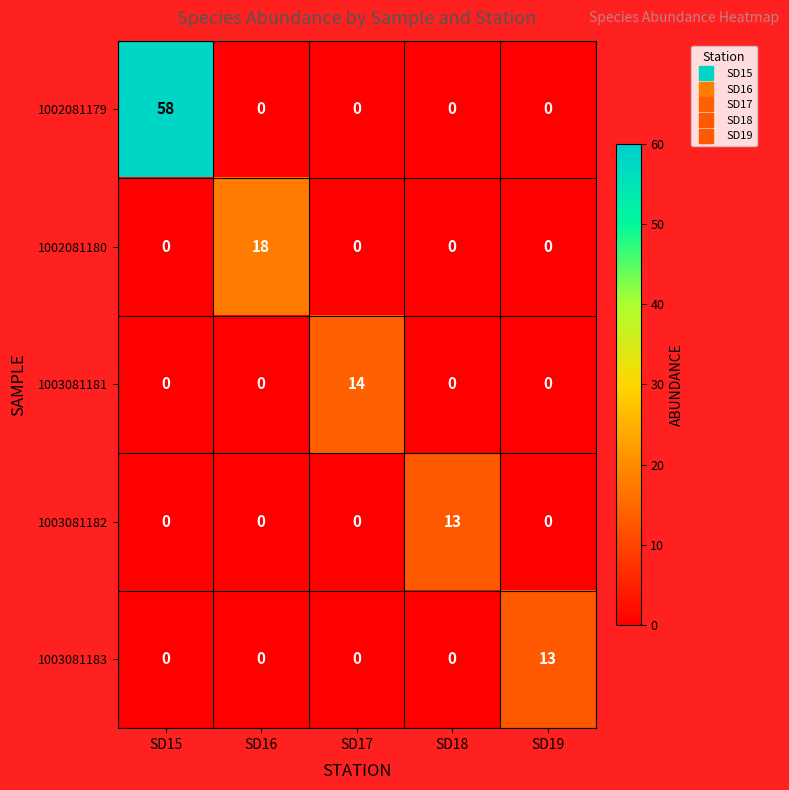

What is the spread (max minus min) of values at SD16?

18